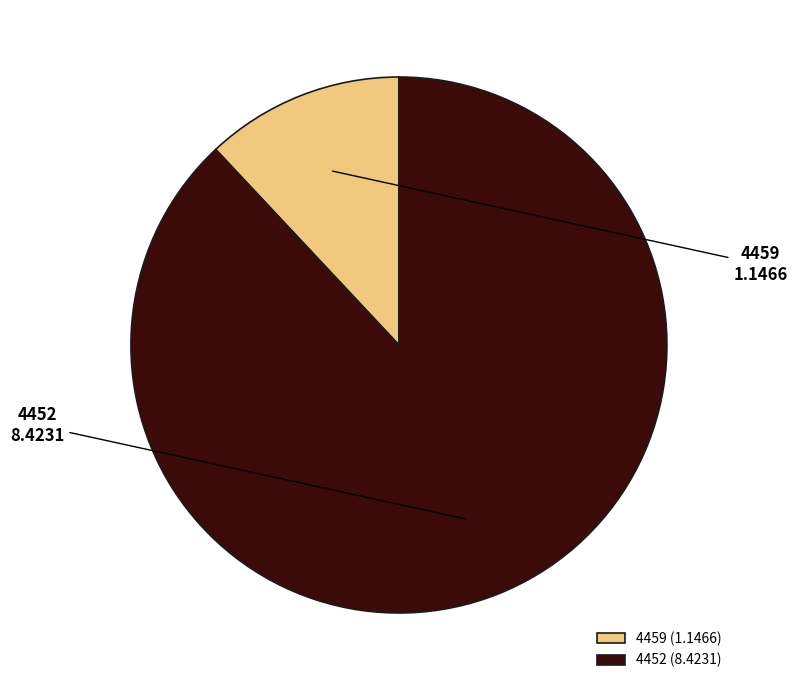

Is it true that 4459 is 12% of the pie?

True